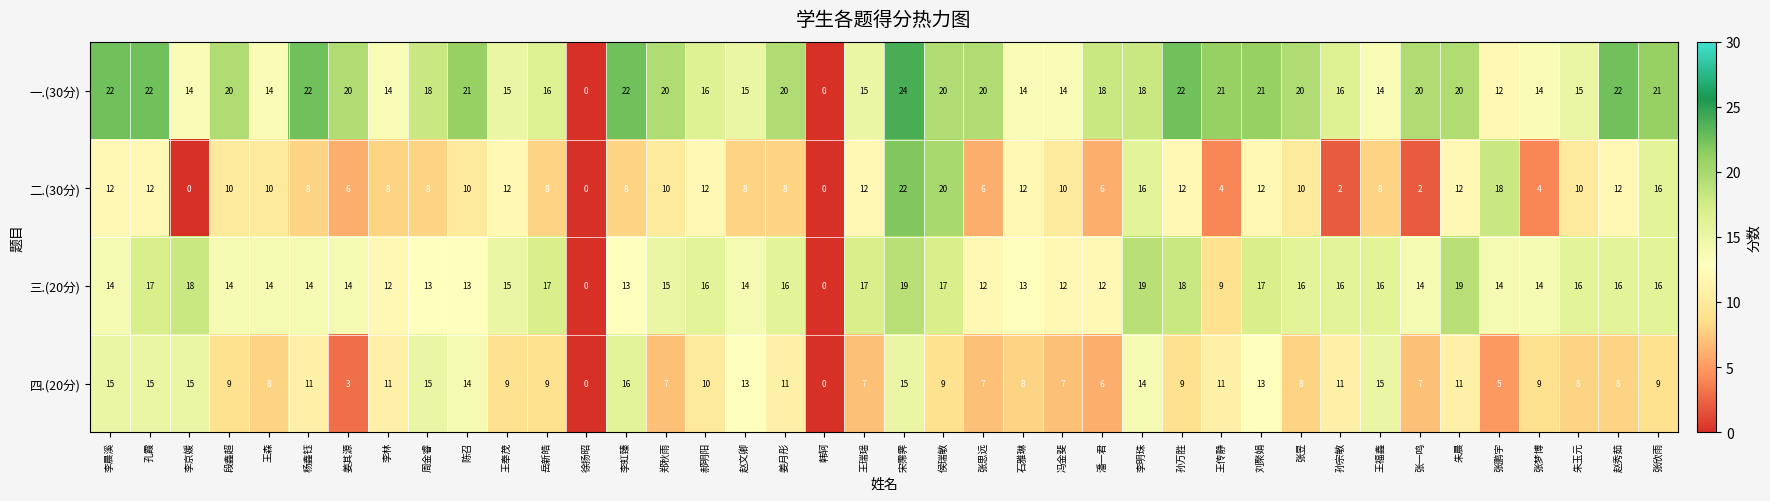

What is the difference between the maximum and second lowest values in the 一.(30分) series?

24